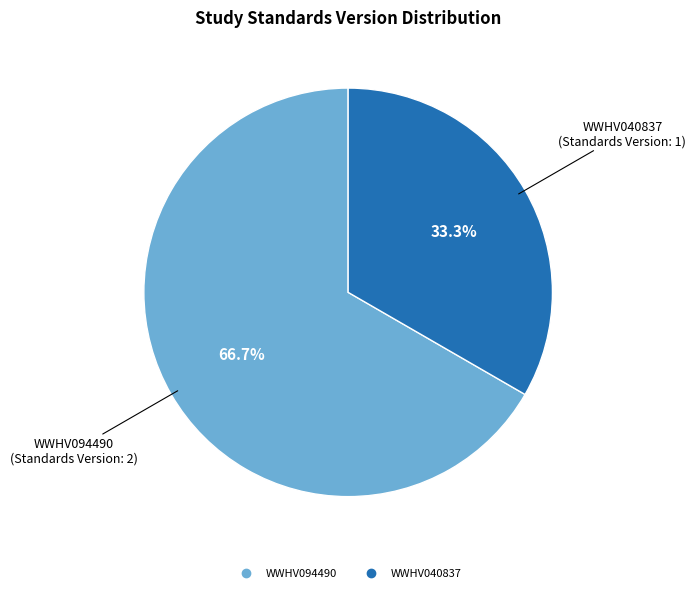

Which category accounts for the majority?

WWHV094490